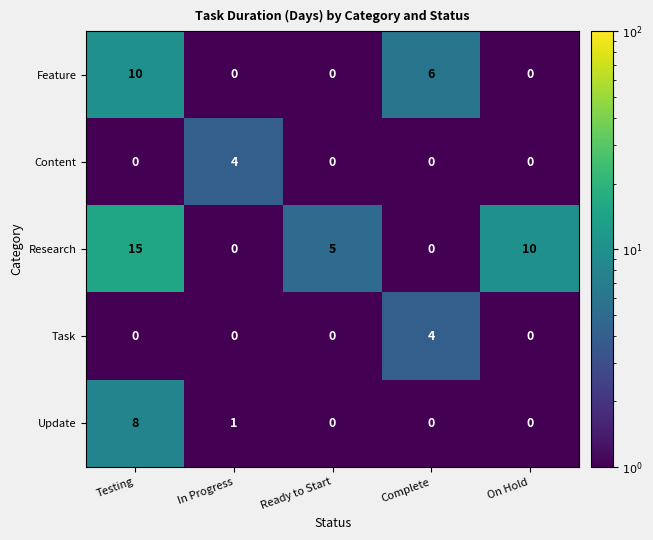

How many Research values are between 0 and 10?

4